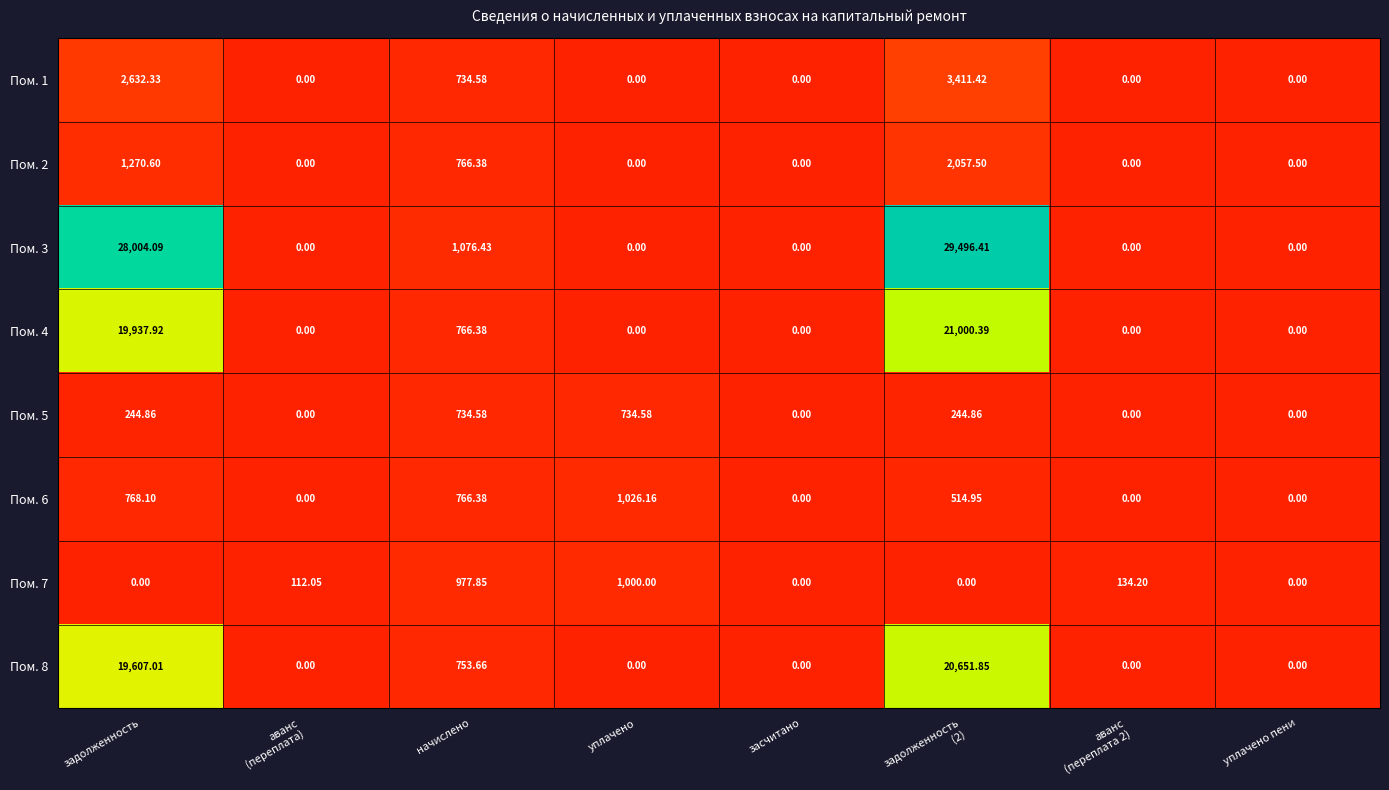

Where is Пом. 8 nearest to the value 10325?

задолженность